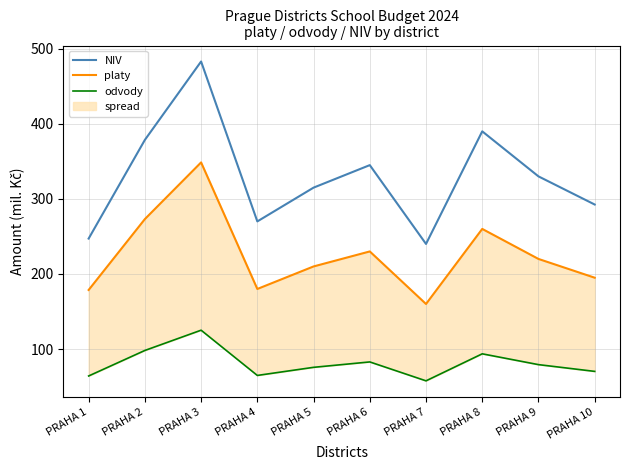

What is the difference between the maximum and minimum values in the platy series?

188.6